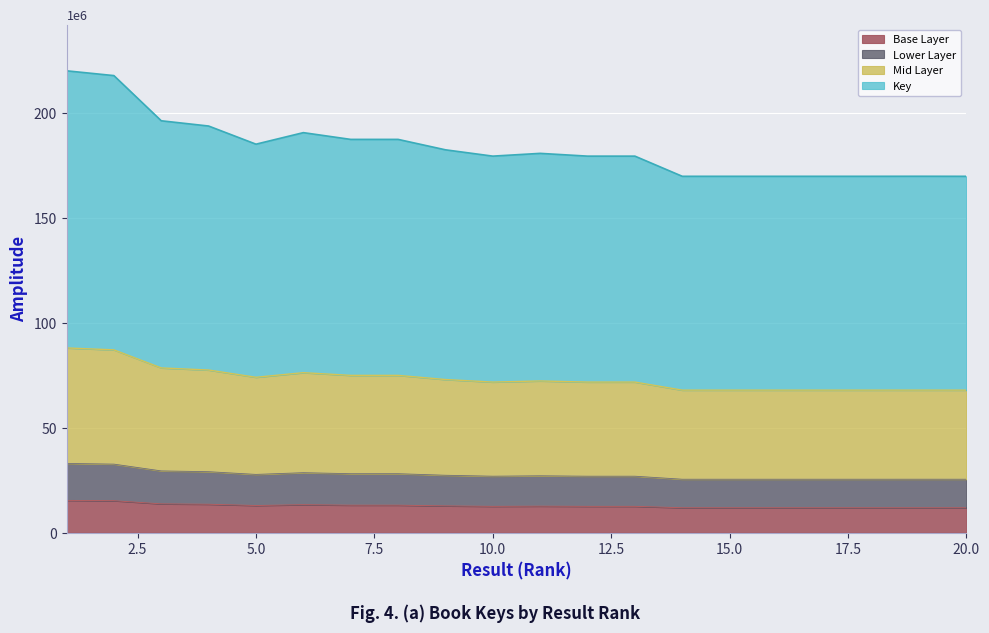

What is the maximum value for Base Layer?

15.4